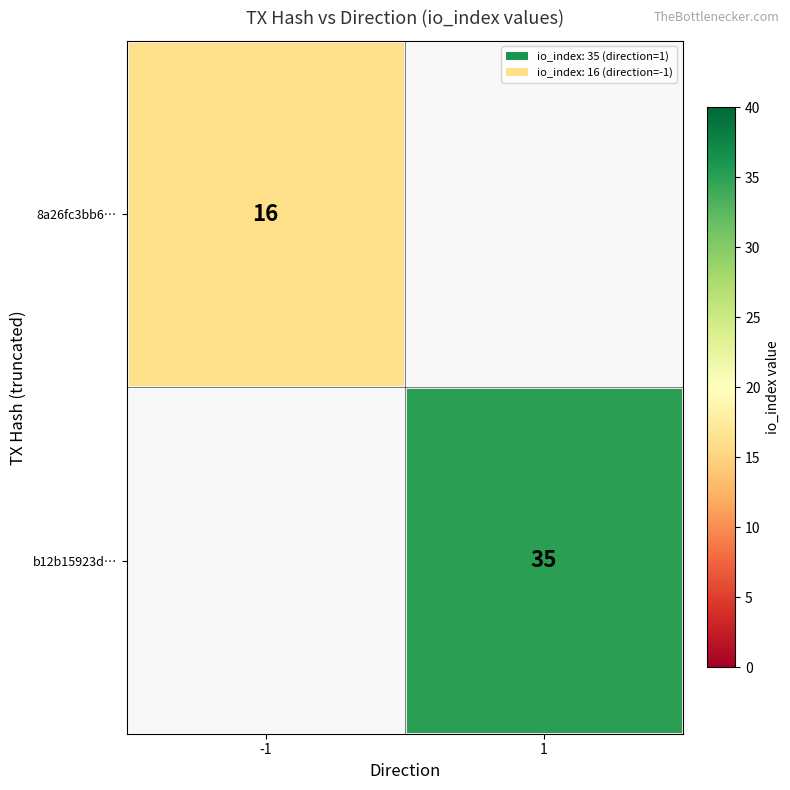

True or false: b12b15923d… has a value of 35 at 1.

True